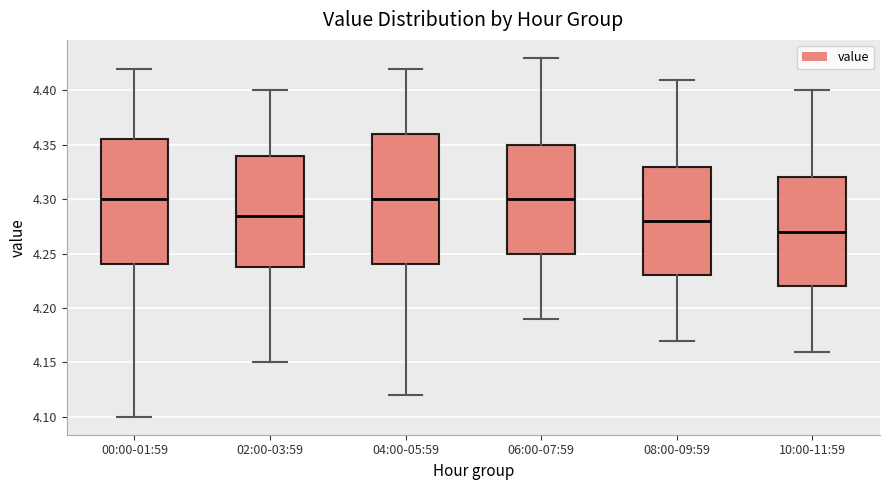

Which box's median line is the lowest?

10:00-11:59